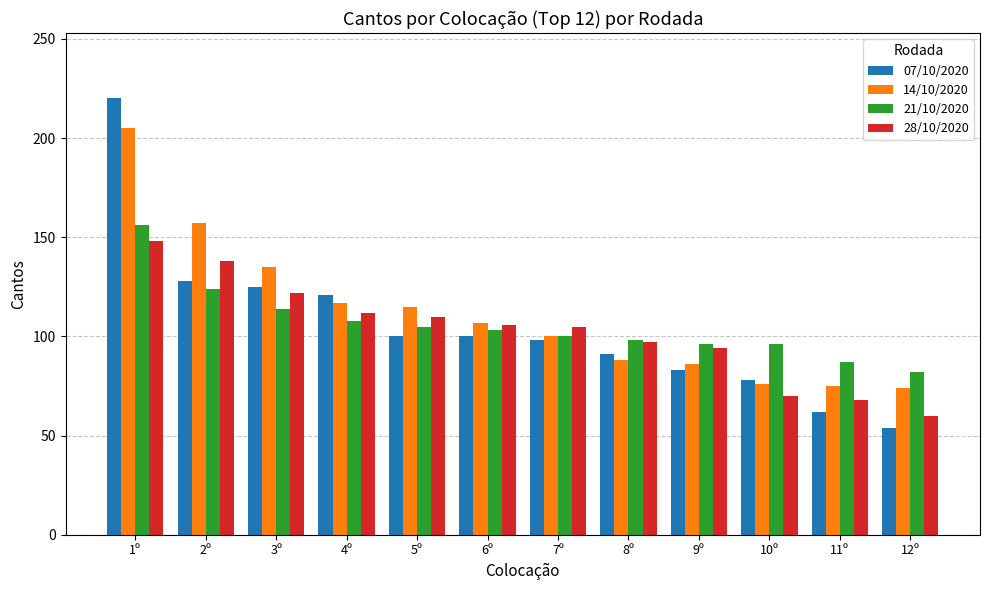

What is the approximate value of 14/10/2020 at 9º, to the nearest 50?

100